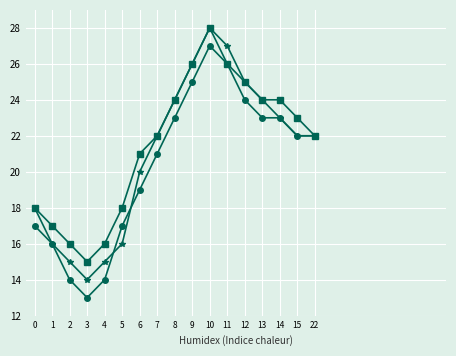

At which category is the sum across all series the highest?

10